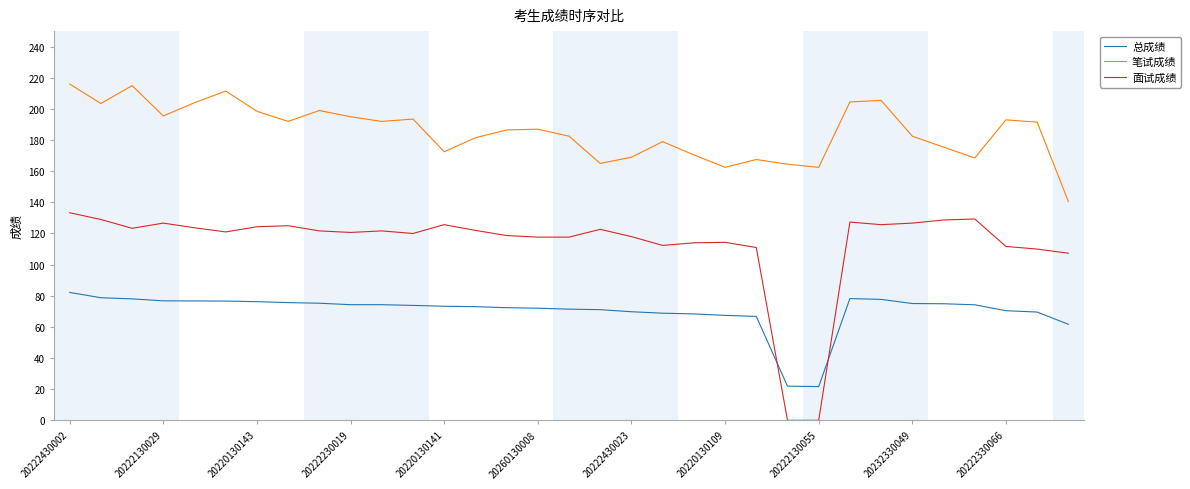

Which series has the largest total across all categories?

笔试成绩